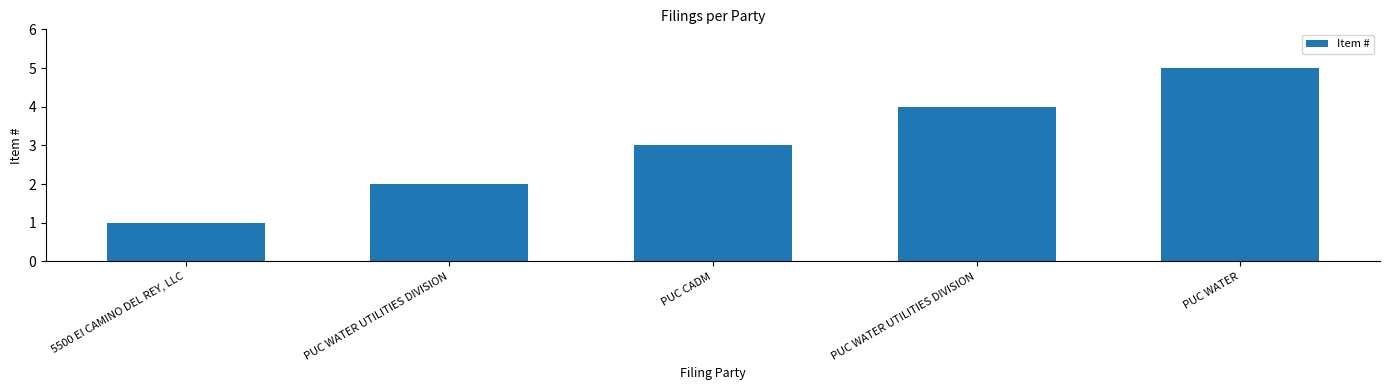

How many categories are shown in the chart?

5